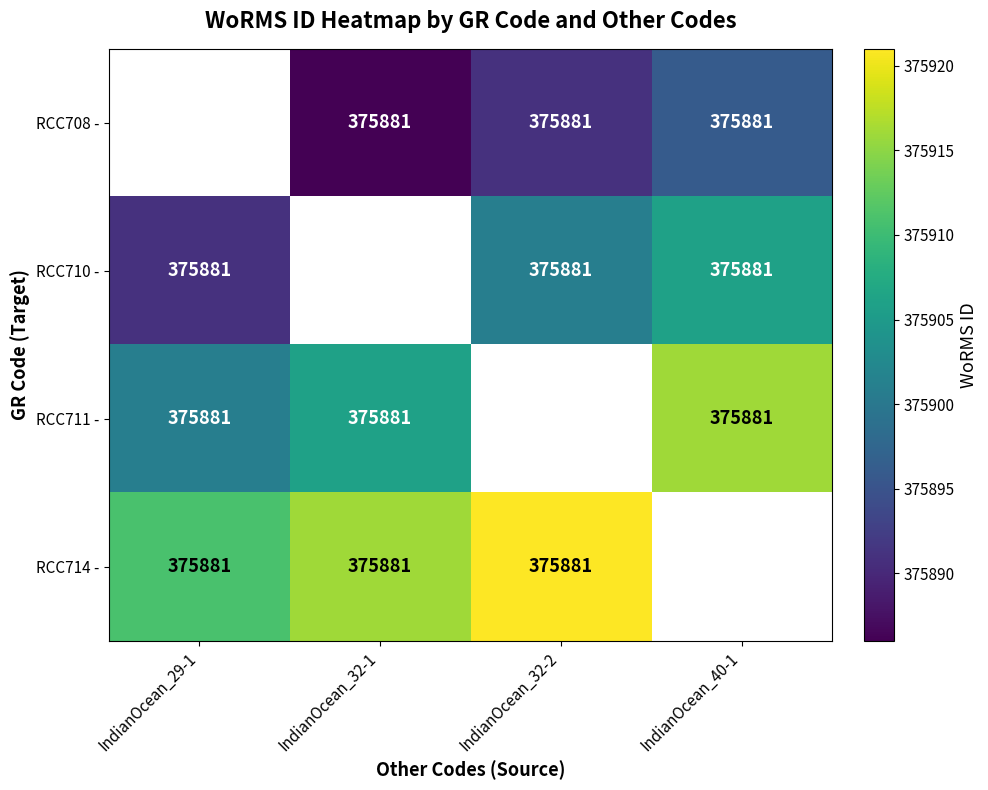

What is the spread (max minus min) of values at IndianOcean_32-1?

30.0